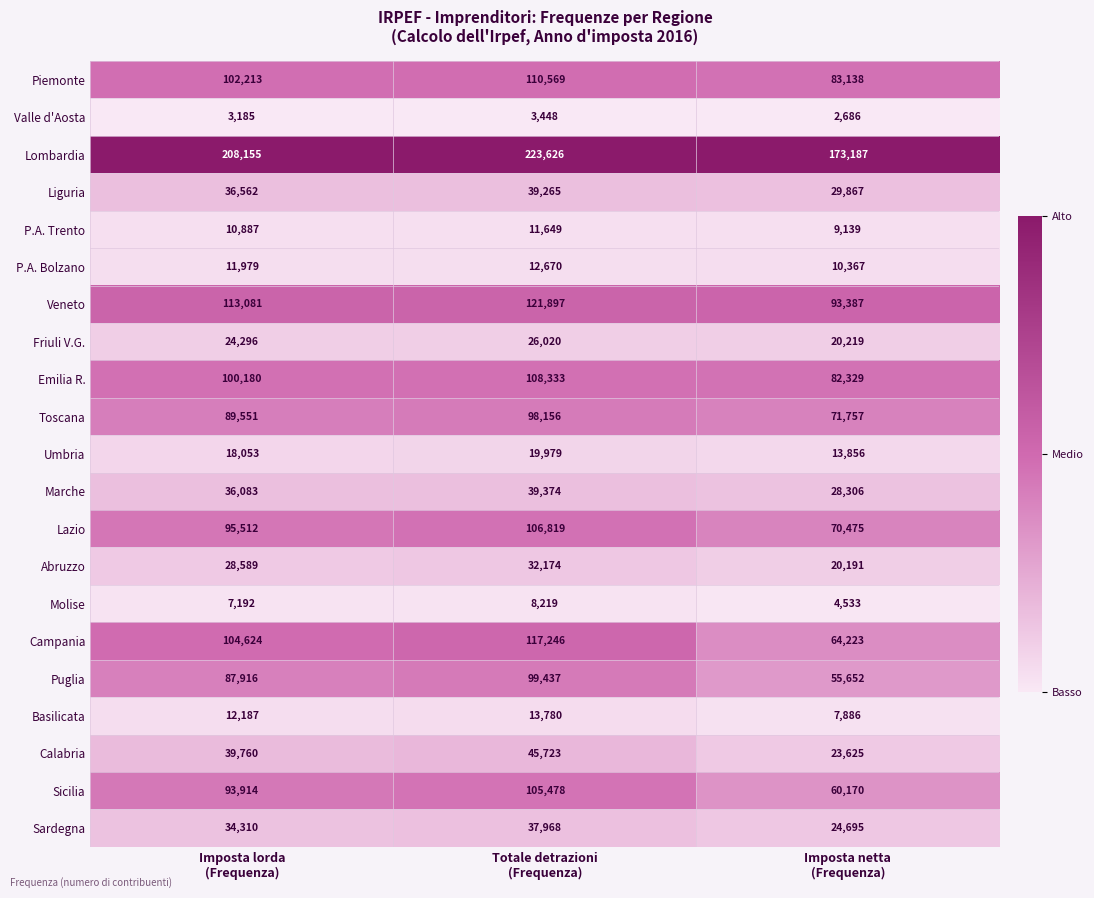

At Imposta lorda
(Frequenza), list the series in order from largest to smallest.

Lombardia, Veneto, Campania, Piemonte, Emilia R., Lazio, Sicilia, Toscana, Puglia, Calabria, Liguria, Marche, Sardegna, Abruzzo, Friuli V.G., Umbria, Basilicata, P.A. Bolzano, P.A. Trento, Molise, Valle d'Aosta